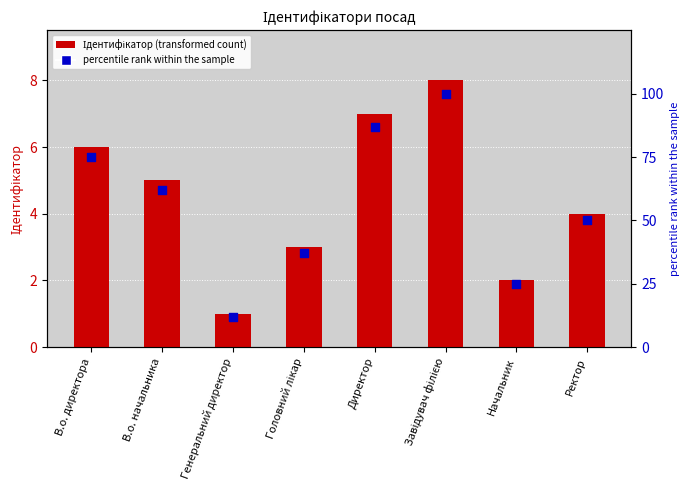

At which category is the sum across all series the highest?

Завідувач філією